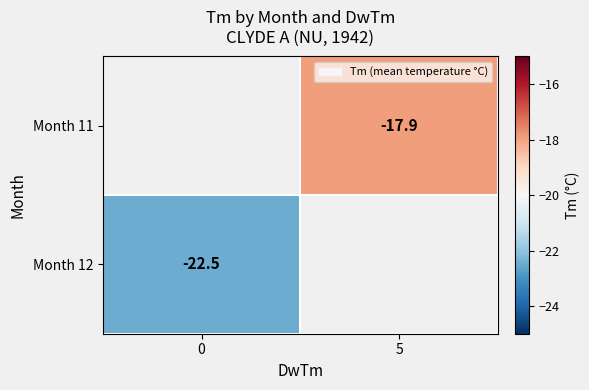

Is it true that Month 11 equals -30.4 at 5?

False